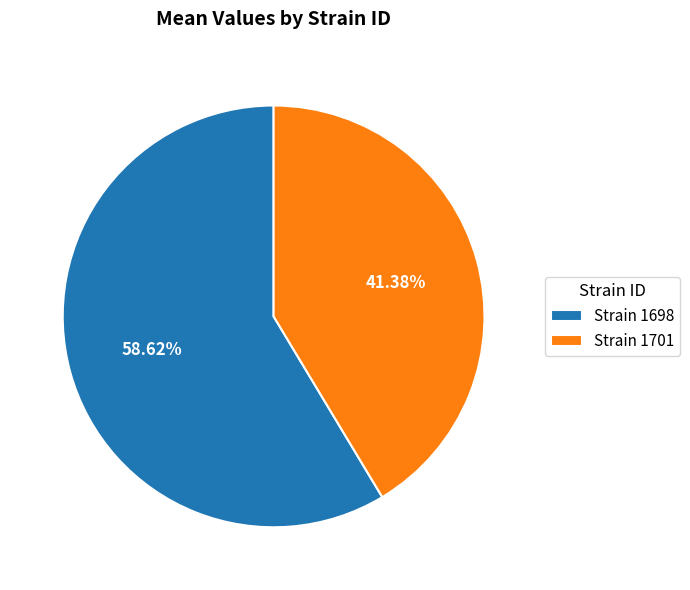

Do Strain 1701 and Strain 1698 together represent more than half of the pie?

Yes